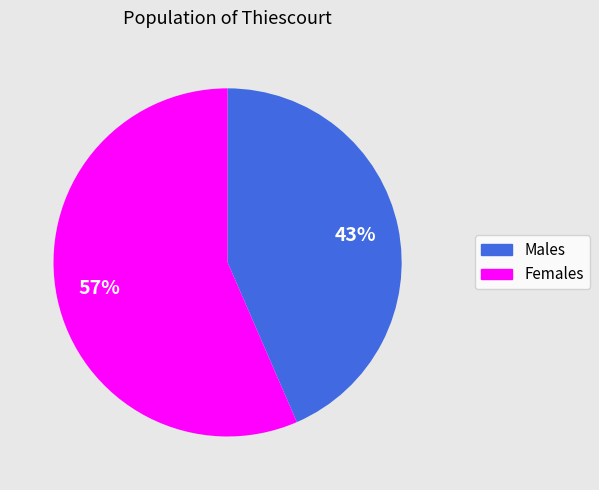

Is there a majority slice in this chart?

Yes